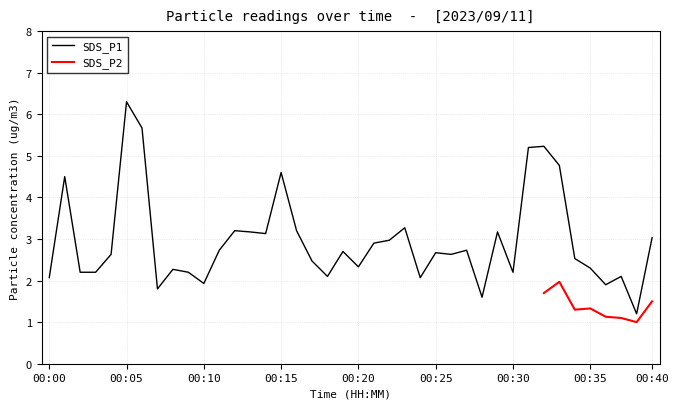

What is the difference between the maximum and second lowest values?

4.7